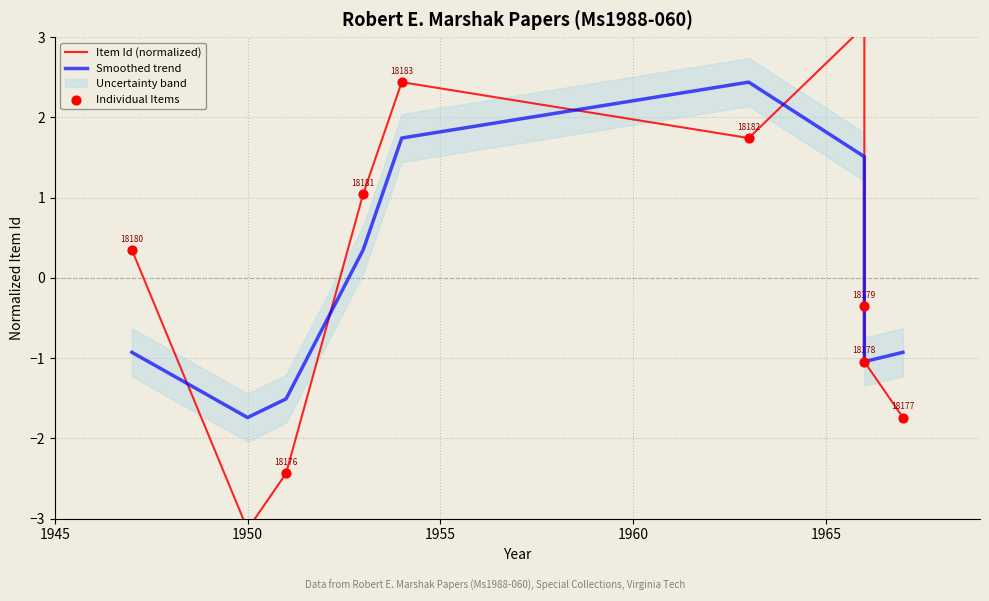

Which series reaches the minimum Y coordinate?

Item Id (normalized)